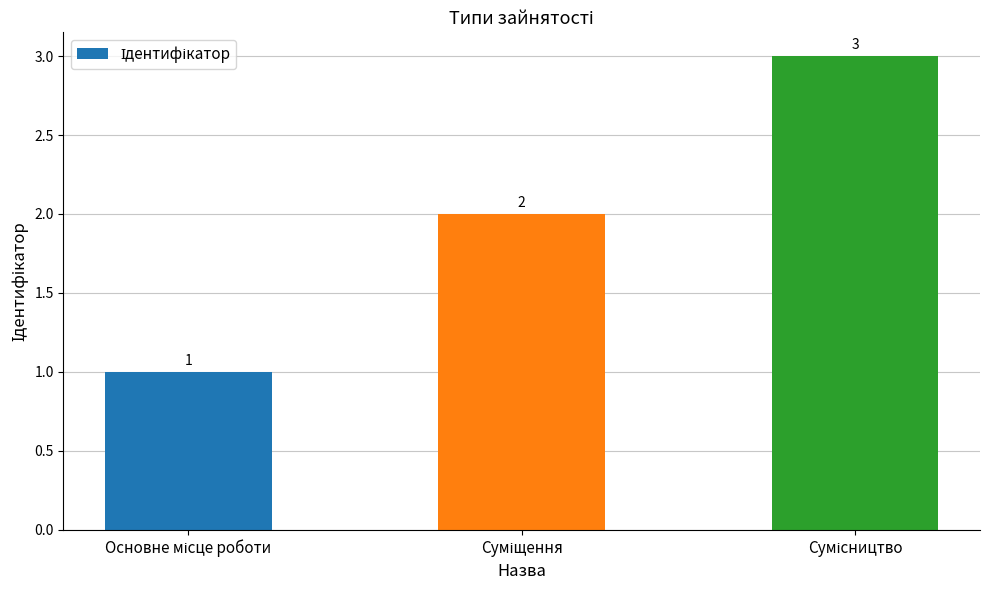

What is the minimum value shown in the chart?

1